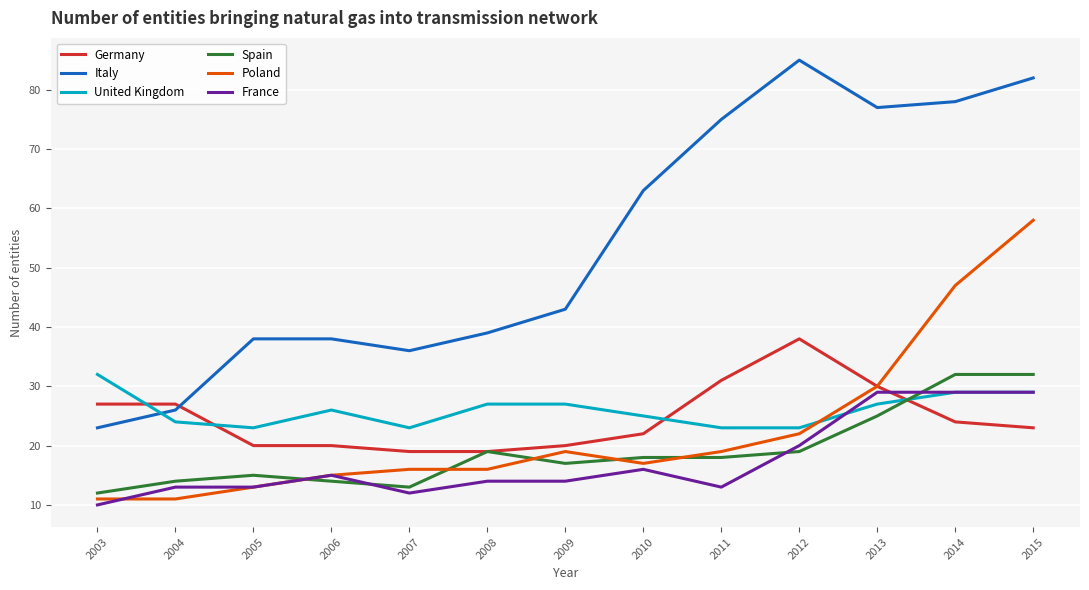

How many distinct data groups are displayed?

6